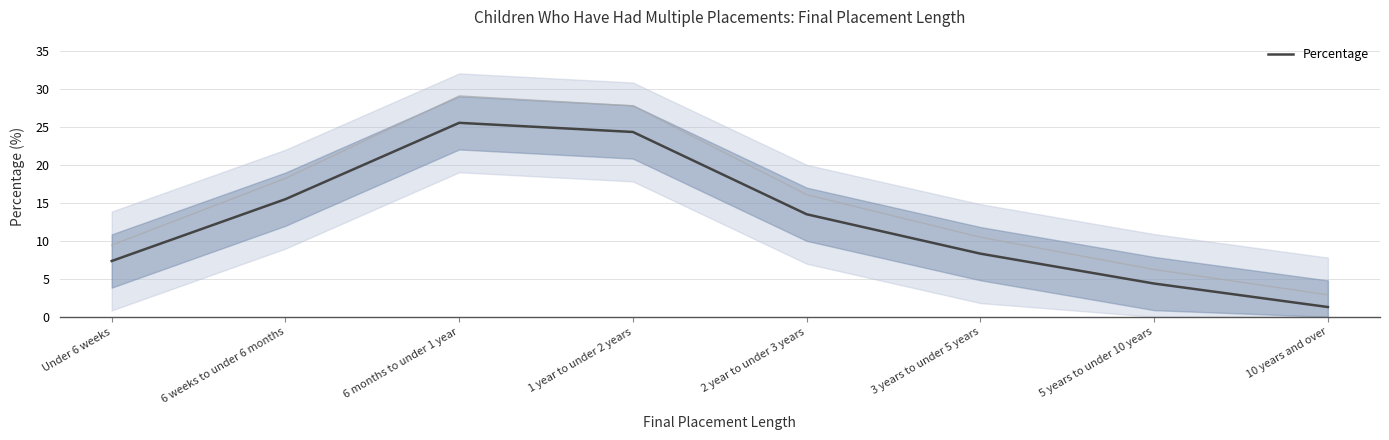

What is the change in value from Under 6 weeks to 10 years and over?

-6.1